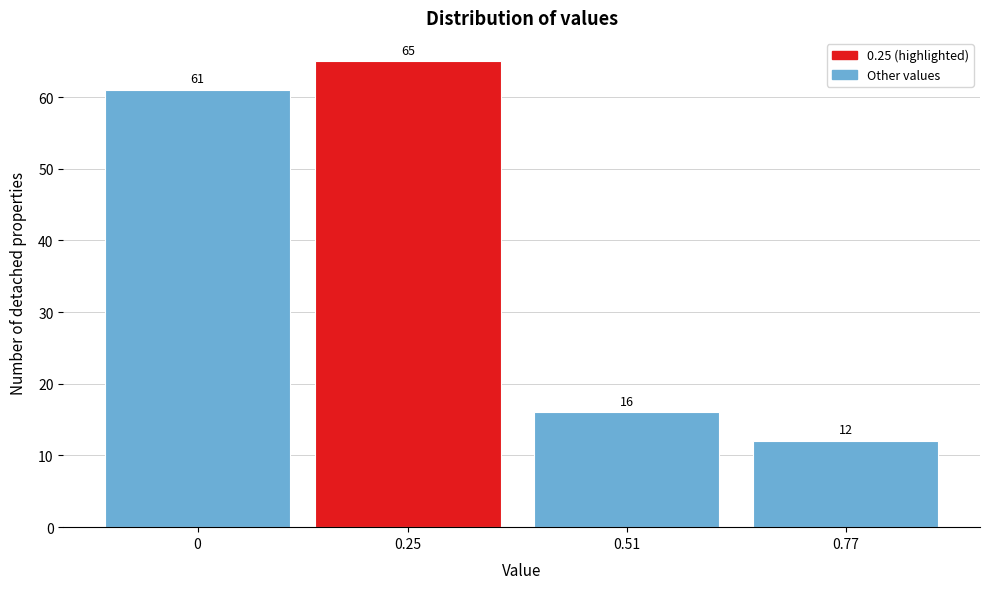

Reading right to left, what are all the values shown in this chart?

0.77=12	0.51=16	0.25=65	0=61